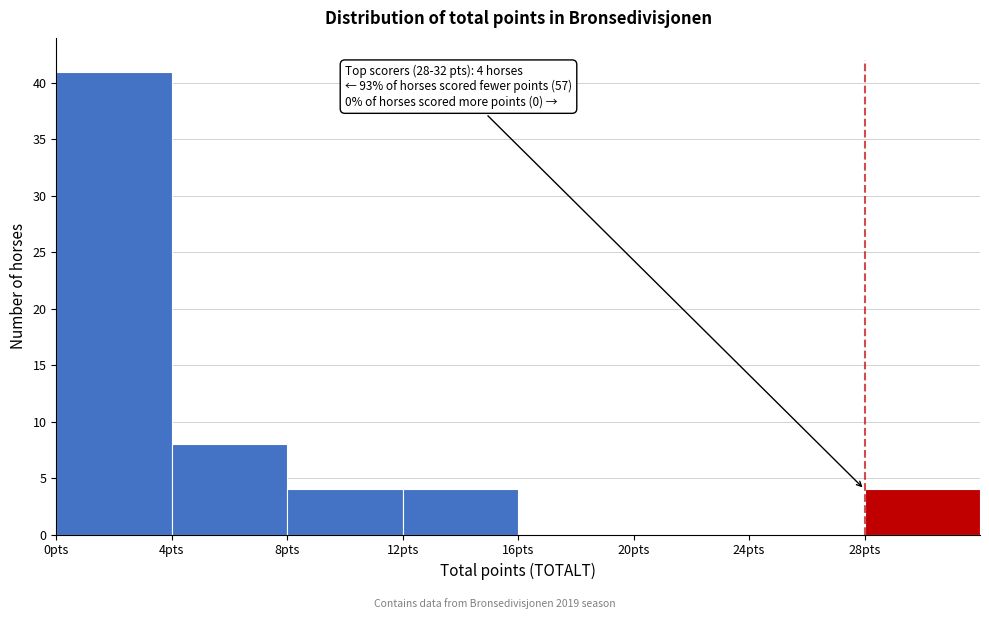

Which range on the x-axis has the tallest bar?

0 to 4